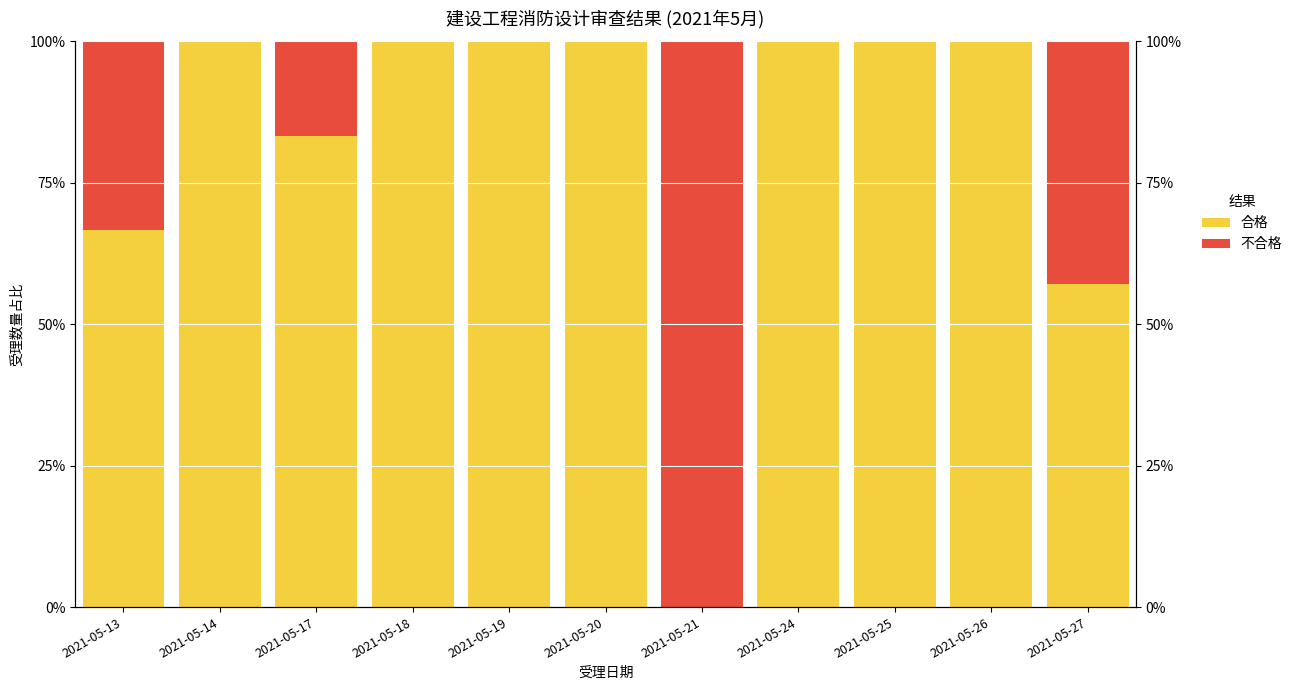

Reading right to left, extract all data points from this chart.

合格: 57.1	100.0	100.0	100.0	0.0	100.0	100.0	100.0	83.3	100.0	66.7
不合格: 42.9	0.0	0.0	0.0	100.0	0.0	0.0	0.0	16.7	0.0	33.3